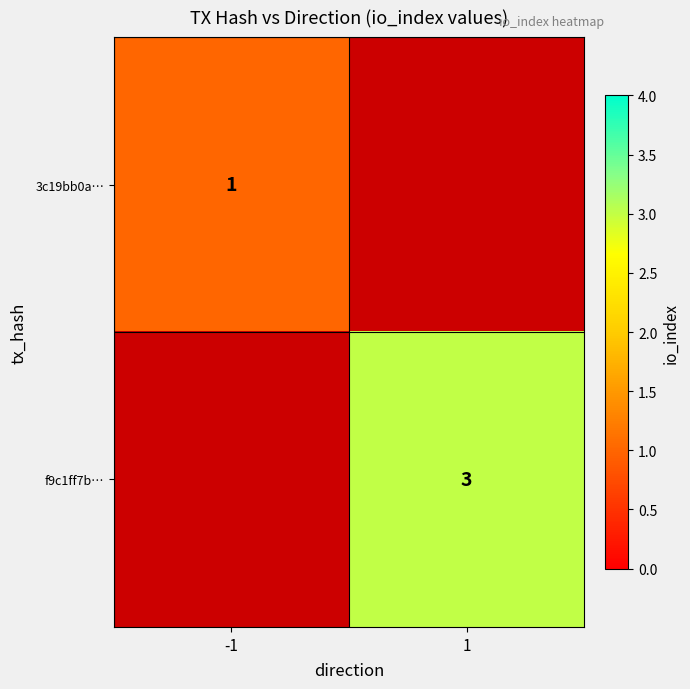

Is the value of 3c19bb0a… at -1 greater than the value of f9c1ff7b… at 1?

No